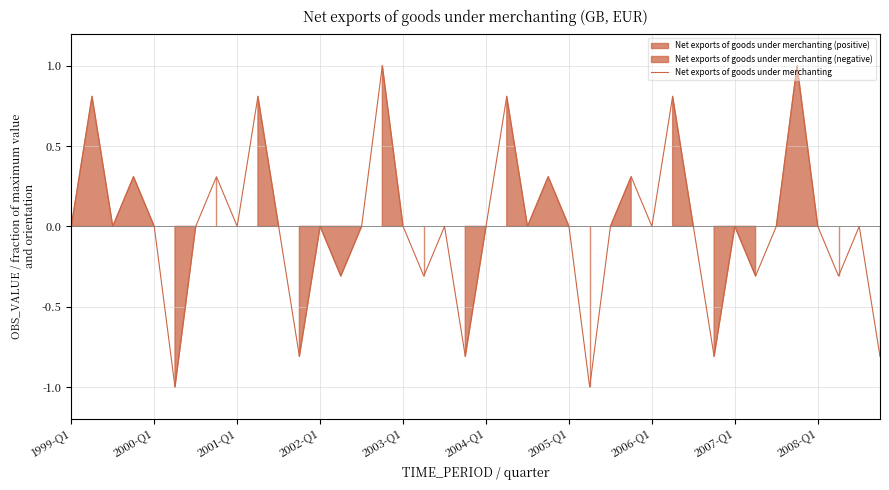

How many points are higher than both their immediate neighbors (excluding endpoints)?

14